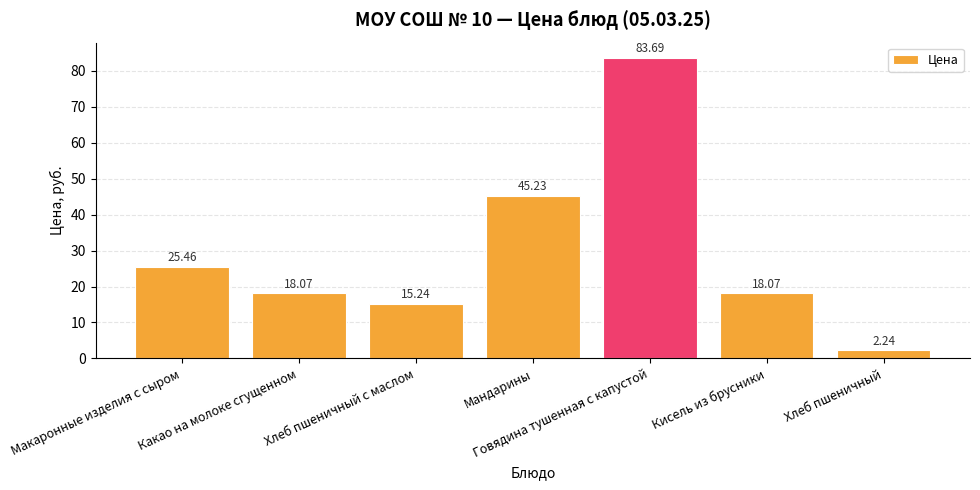

What is the value of the 6th bar from the left?

18.1